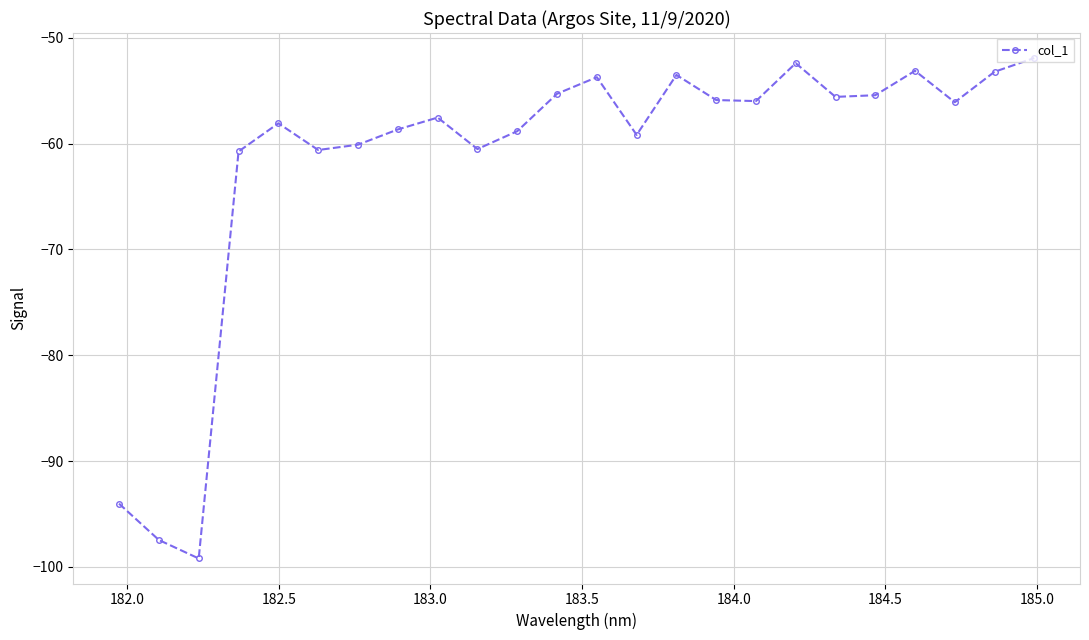

What is the sum of all values?

-1477.2